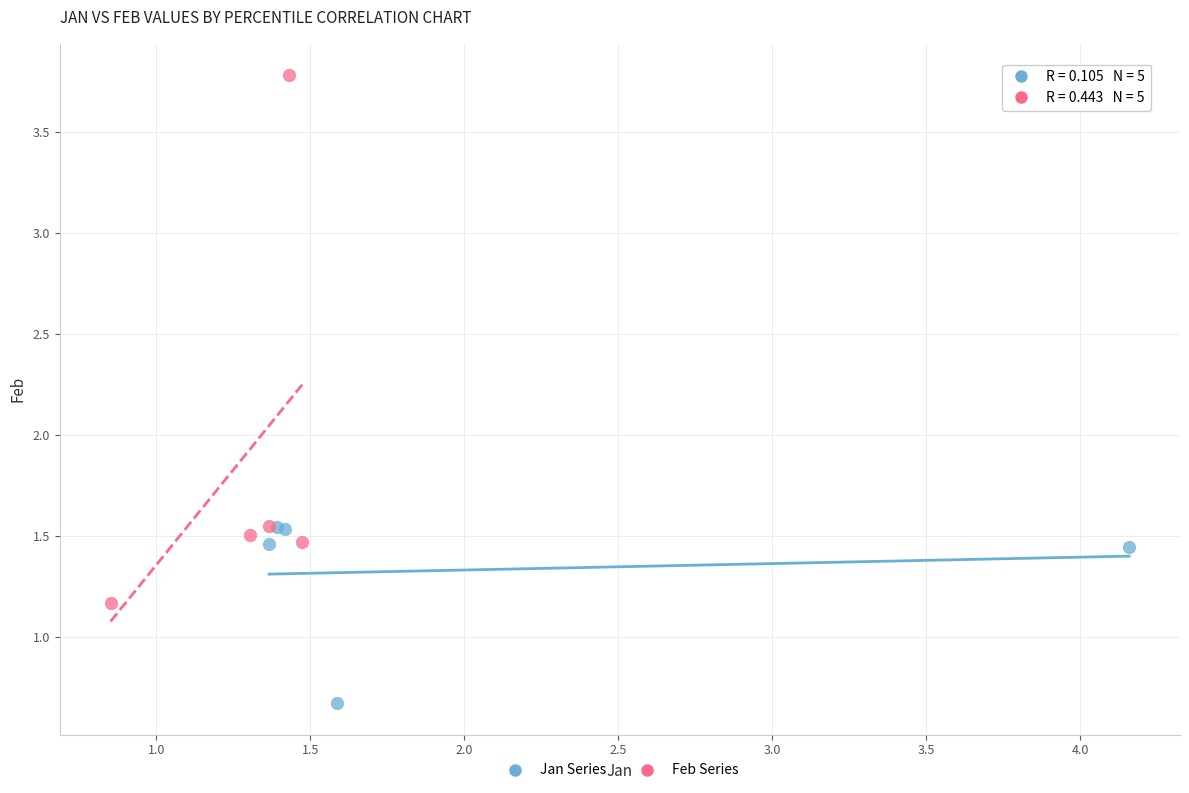

Which series has the widest spread of Y values?

Feb Series